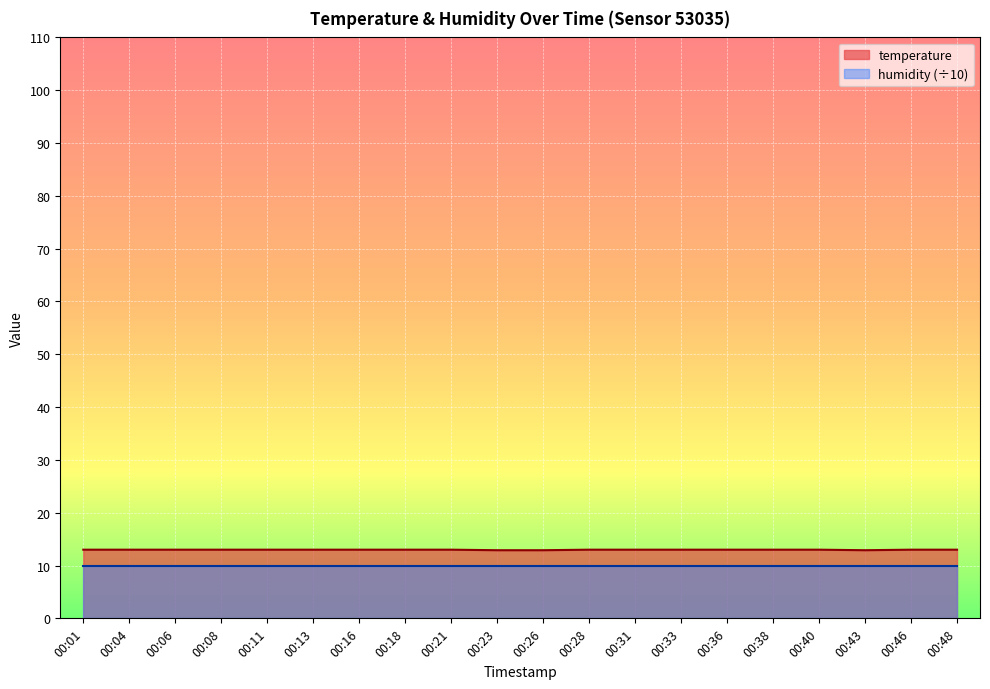

The chart shows a value of 13.0 at 00:04. True or false?

True